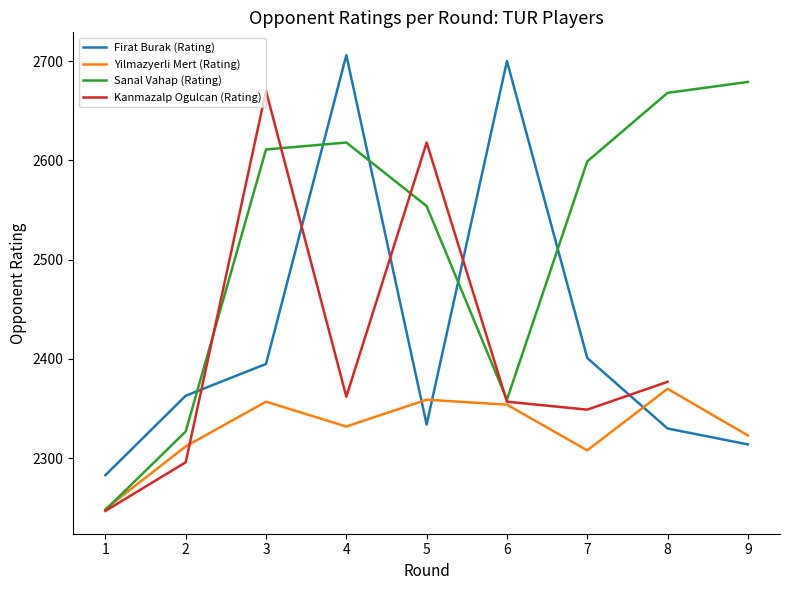

Is the value of Firat Burak (Rating) at 8 greater than the value of Sanal Vahap (Rating) at 8?

No